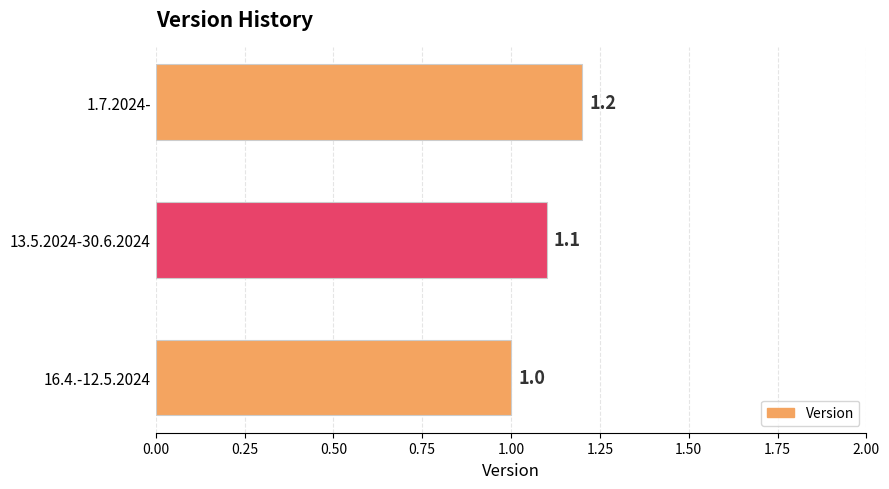

What is the sum of the values at 13.5.2024-30.6.2024 and 1.7.2024-?

2.3